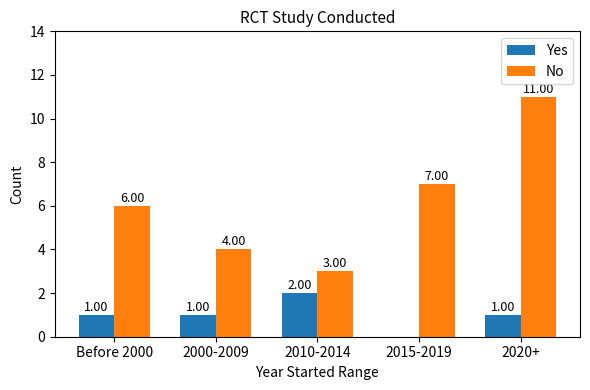

How many series are shown in this chart?

2